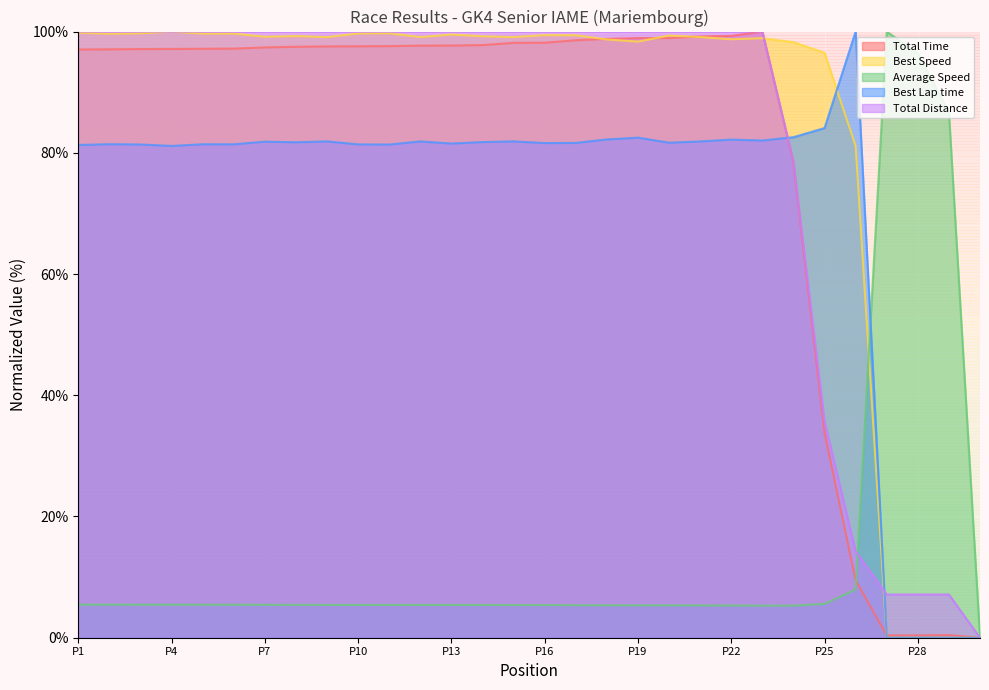

At which category is the sum across all series the highest?

23